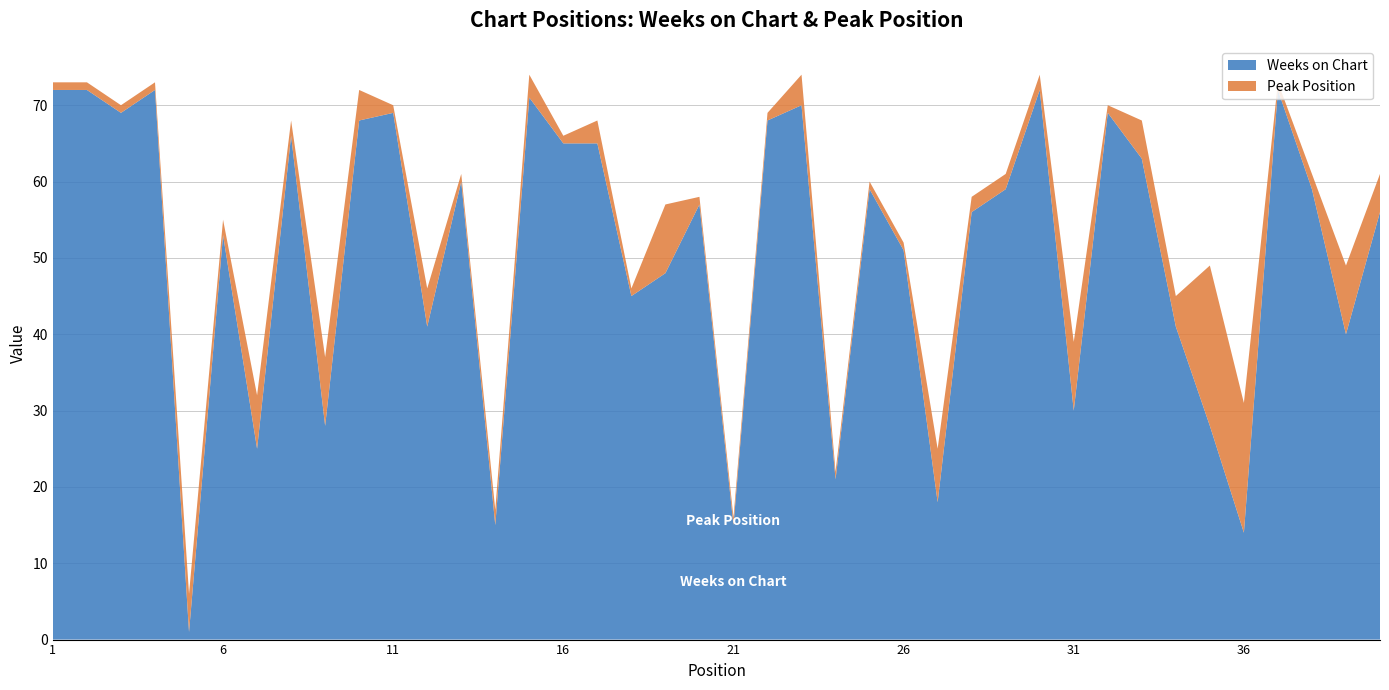

Reading left to right, transcribe all the data shown in this chart.

Weeks on Chart: 72	72	69	72	1	53	25	66	28	68	69	41	60	15	71	65	65	45	48	57	15	68	70	21	59	51	18	56	59	72	30	69	63	41	28	14	72	59	40	56
Peak Position: 1	1	1	1	5	2	7	2	9	4	1	5	1	2	3	1	3	1	9	1	1	1	4	1	1	1	7	2	2	2	9	1	5	4	21	17	1	2	9	5